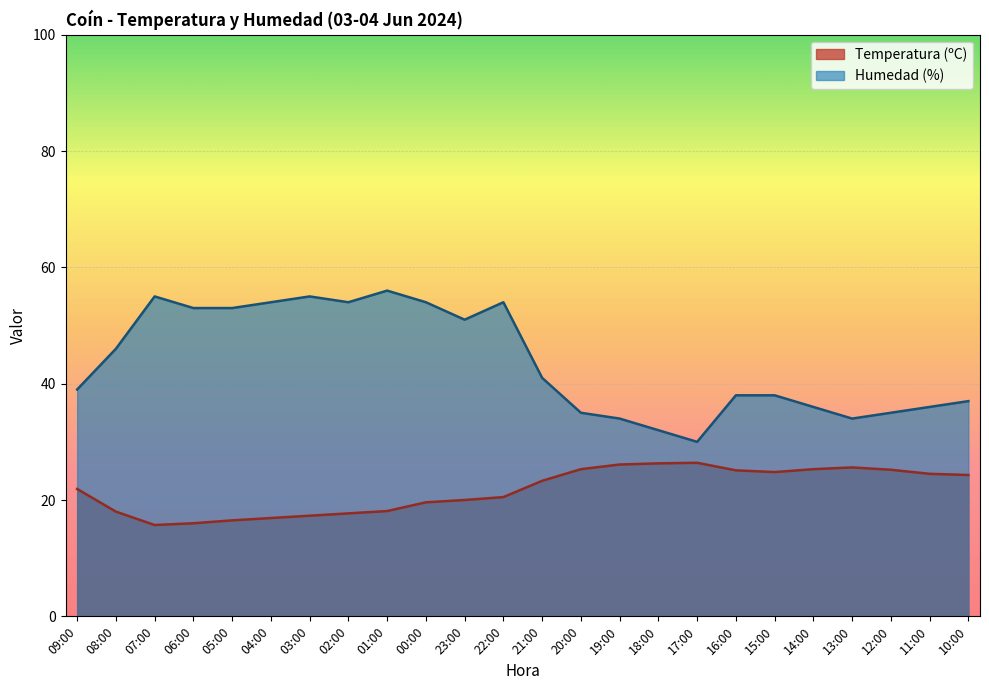

Which category has the lowest value in the Humedad (%) series?

17:00